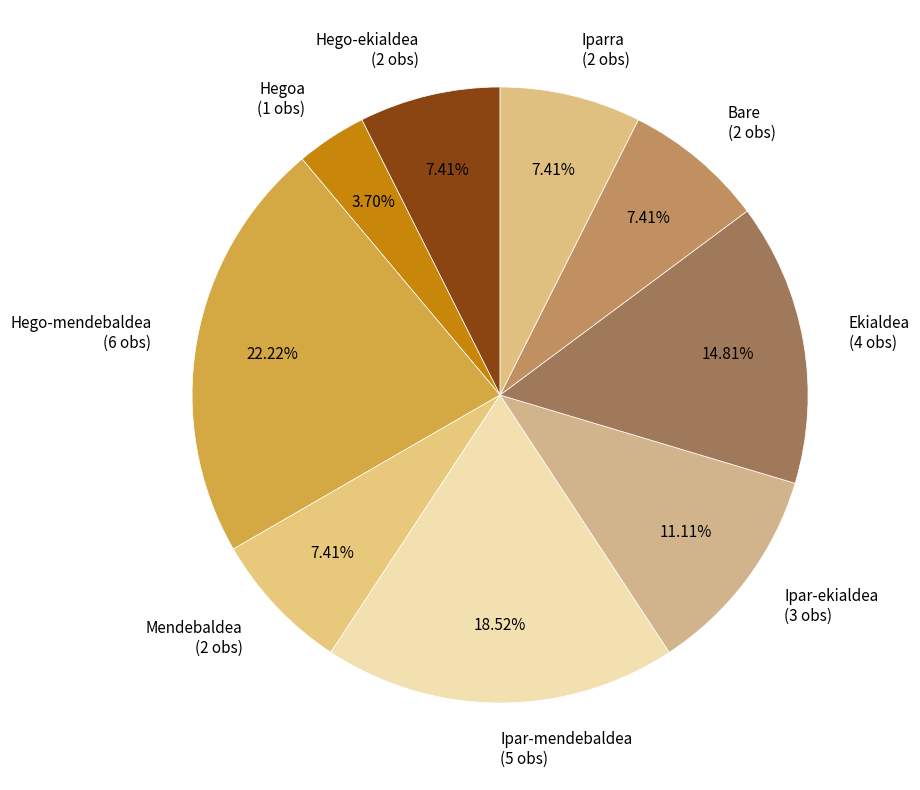

To the nearest percent, what is the combined percentage of Hego-ekialdea and Ekialdea?

22%